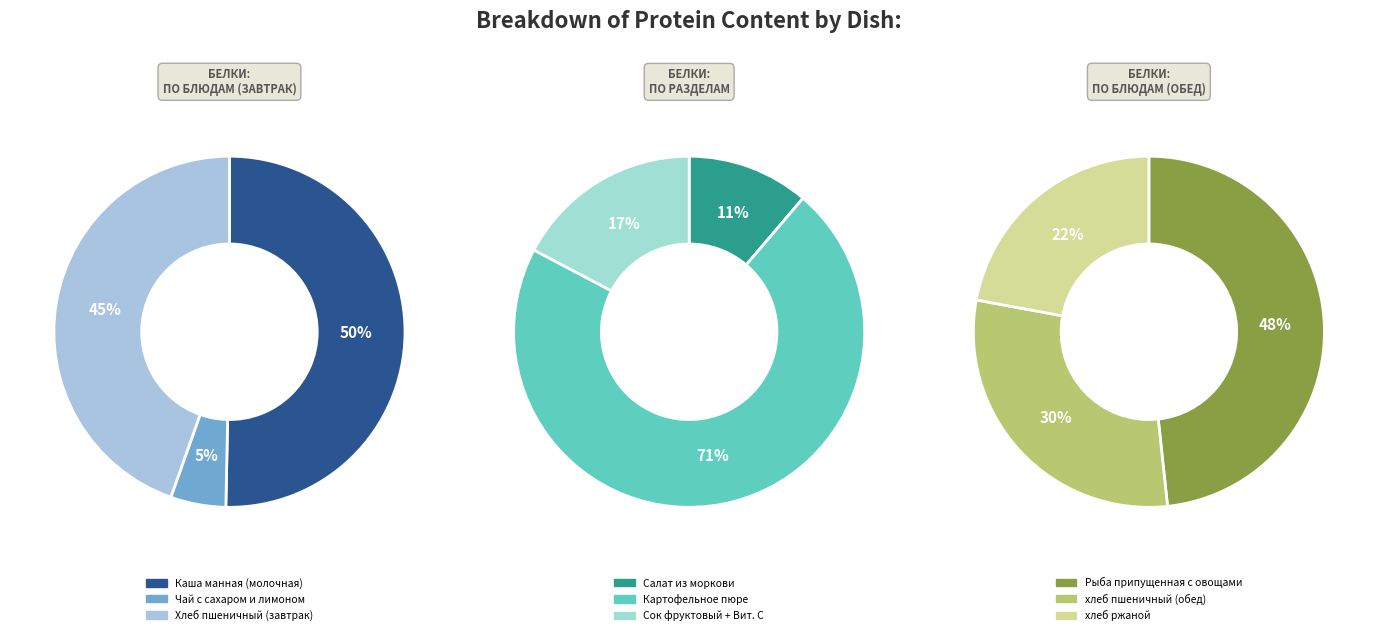

Does Сок фруктовый + Вит. С account for over 50% of the chart?

No